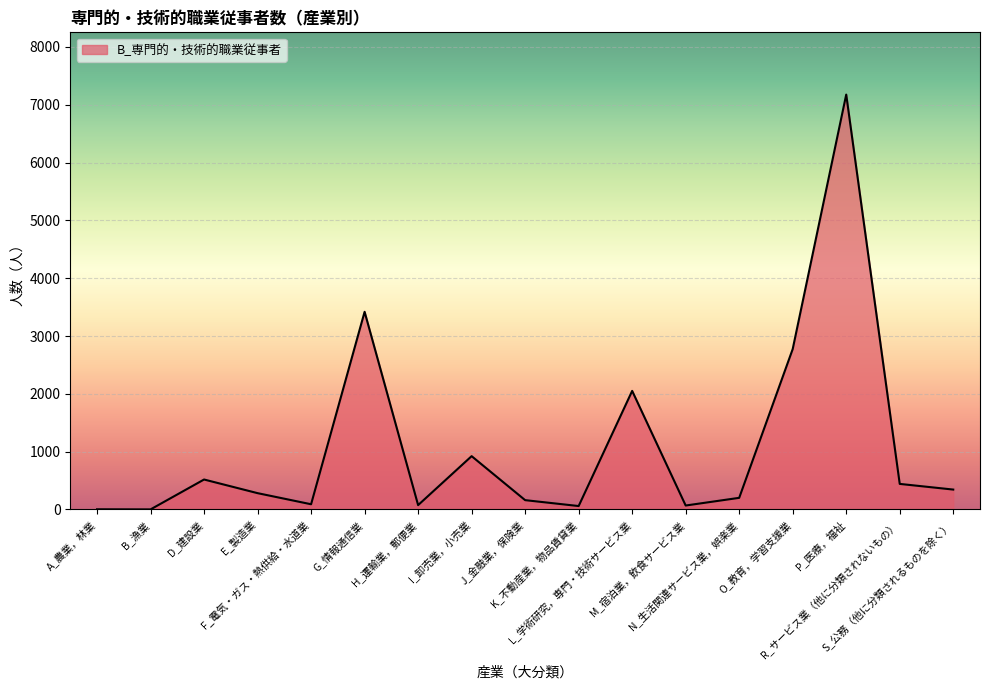

What is the sum of the values at M_宿泊業，飲食サービス業 and K_不動産業，物品賃貸業?

127